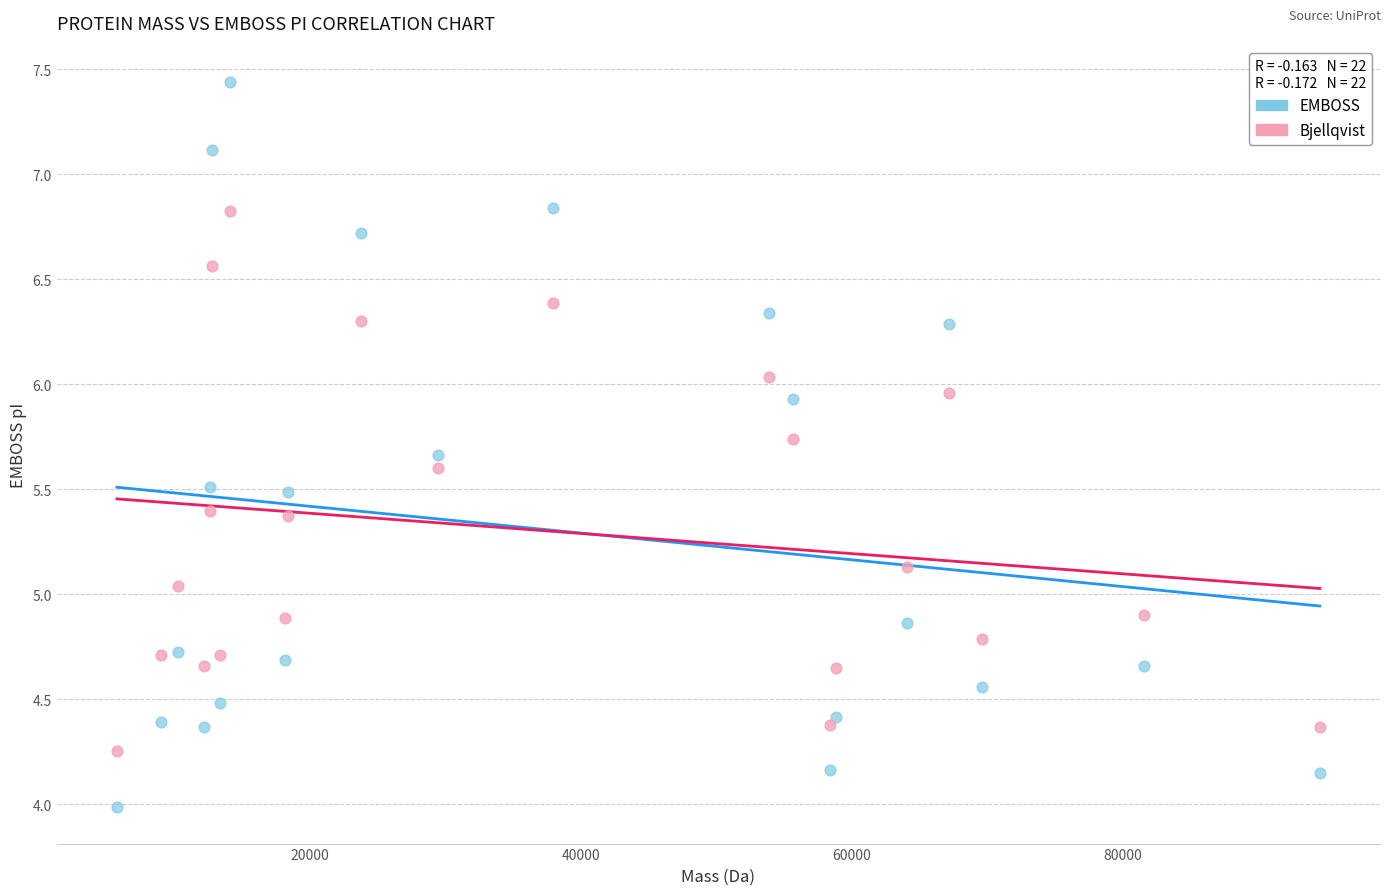

In the EMBOSS series, what Y value is closest to 5?

4.9